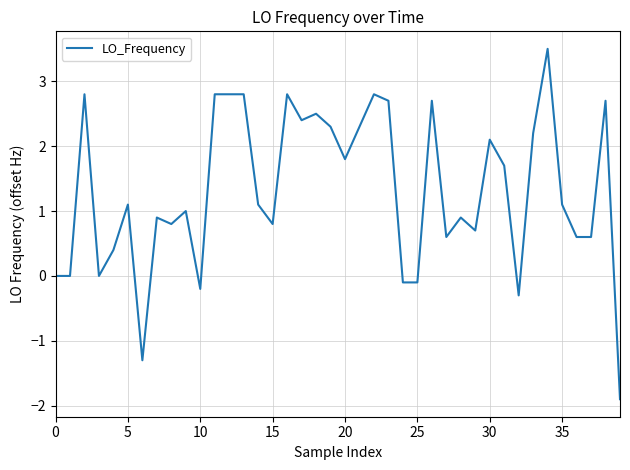

What is the difference between the second highest and minimum values?

4.7